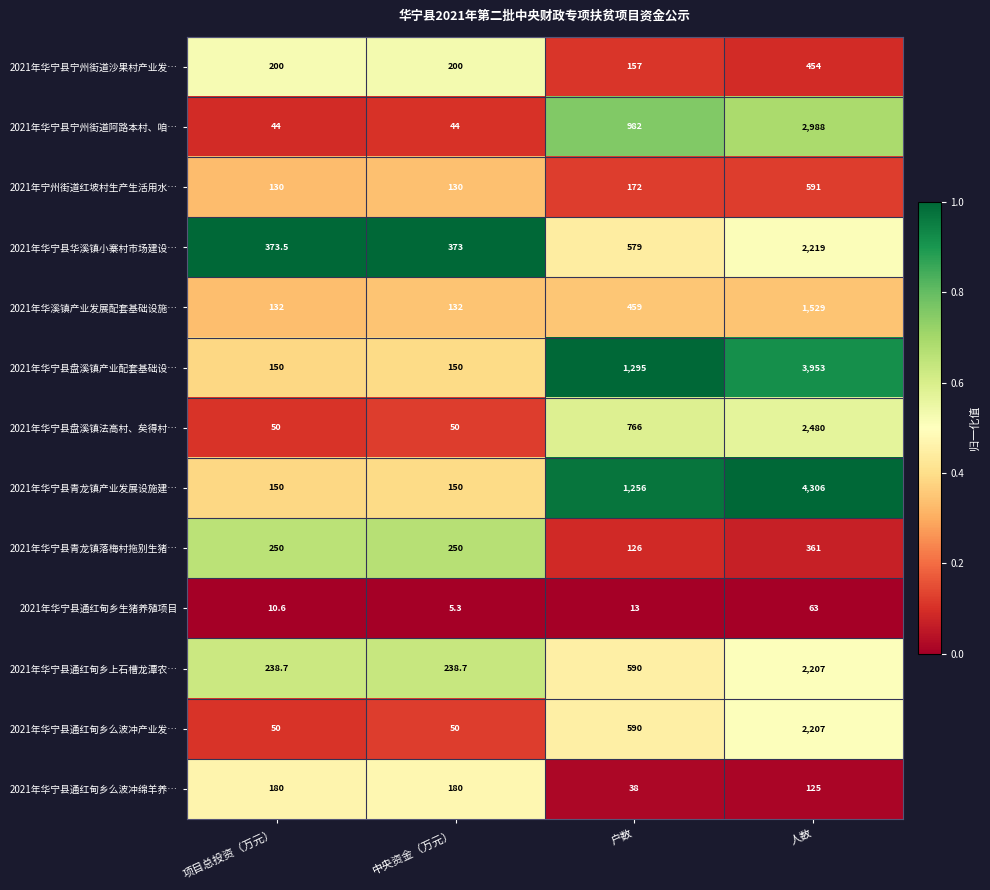

What is the sum of the 2021年华宁县华溪镇小寨村市场建设… values at 人数 and 户数?

2798.0